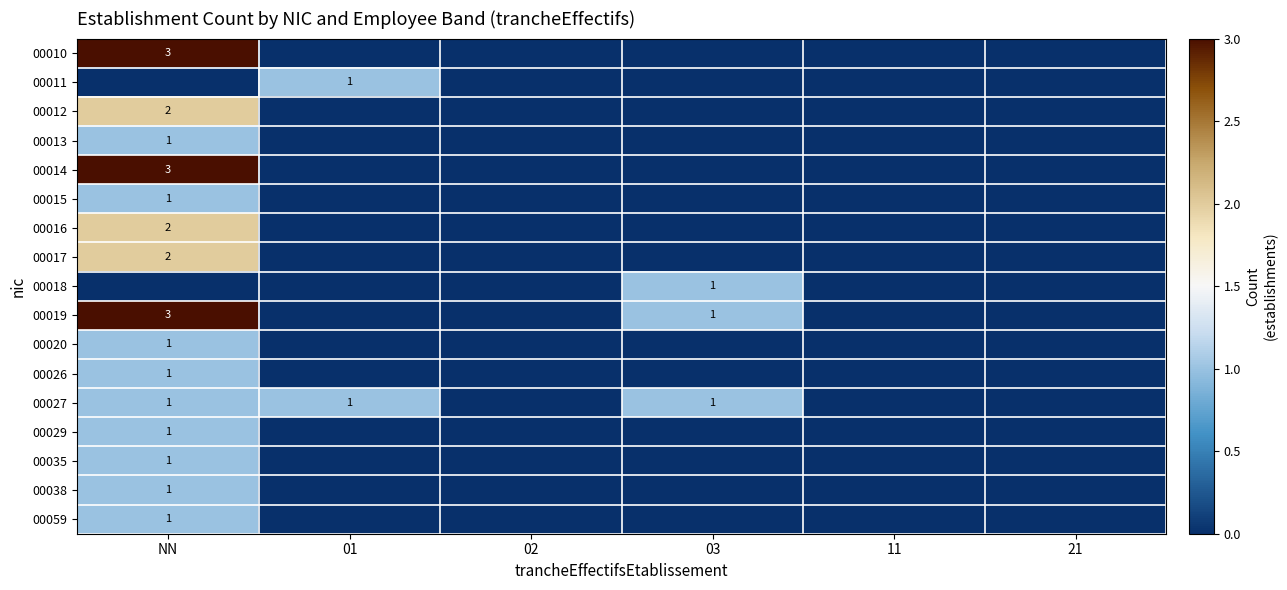

The 00013 series shows 2 at NN. True or false?

False